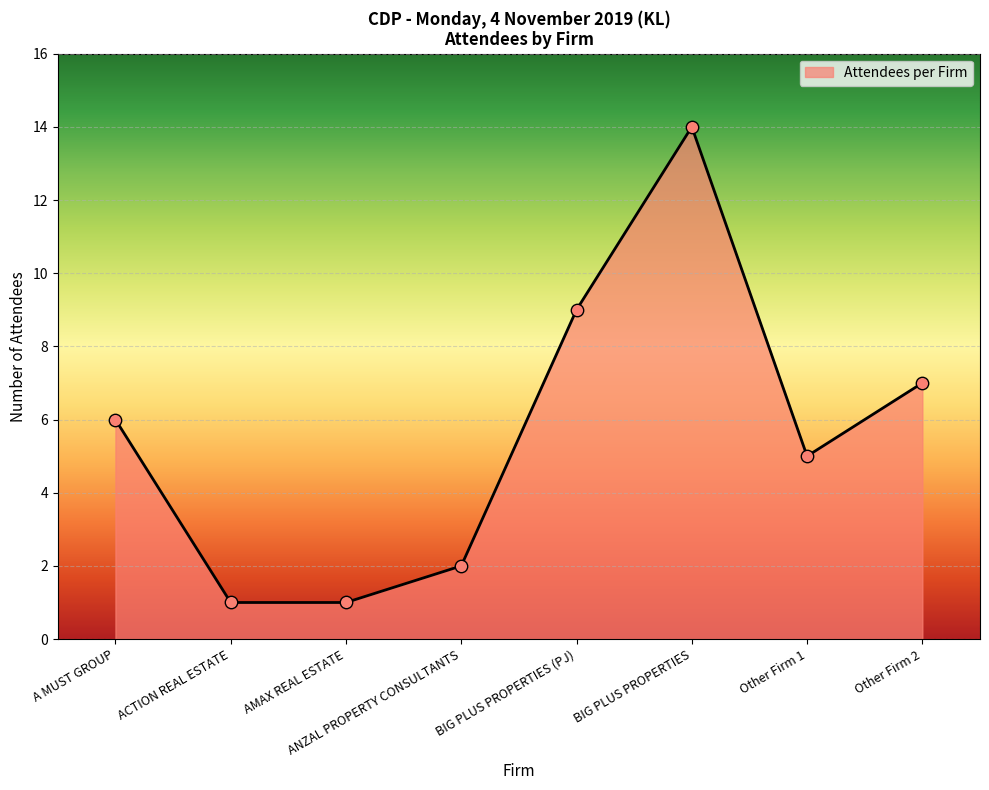

What is the change in value from ACTION REAL ESTATE to Other Firm 2?

+6